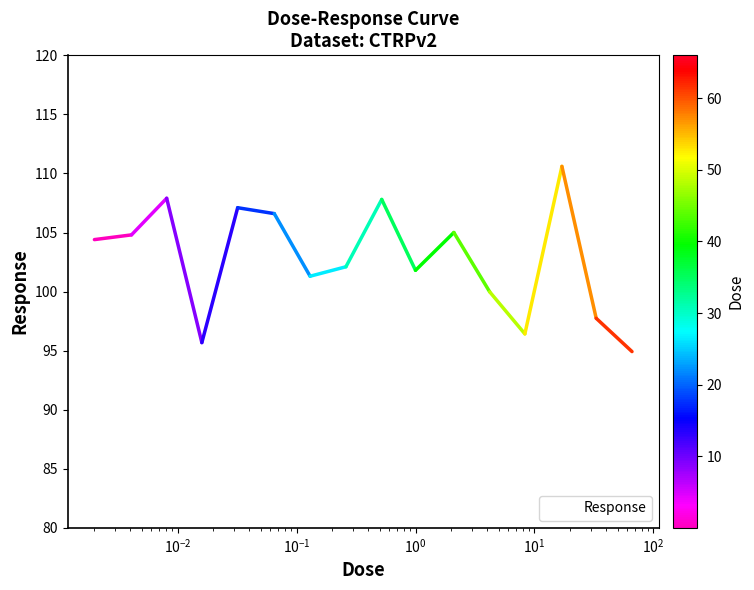

What is the minimum value shown in the chart?

94.9